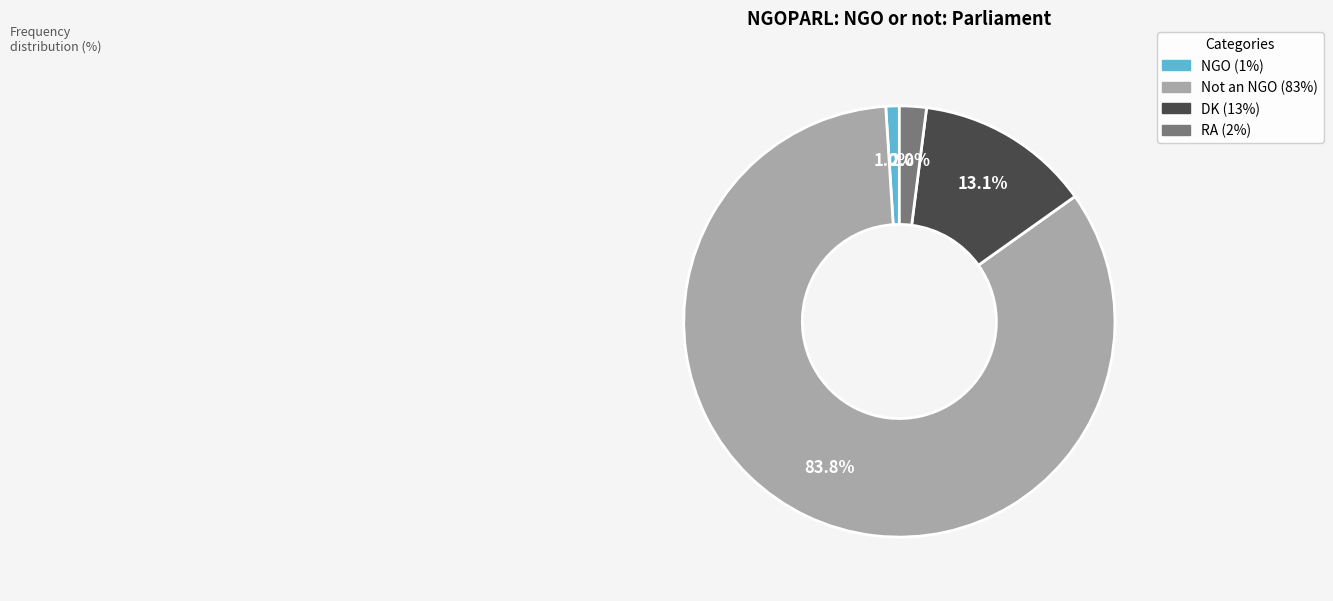

Is there any slice that represents more than half of the pie?

Yes